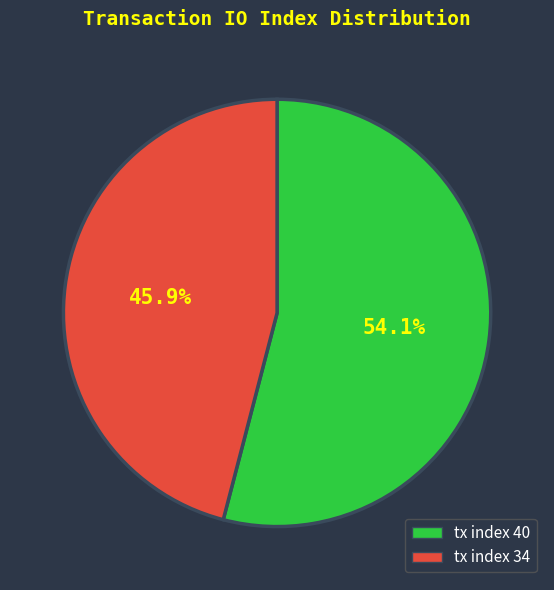

How many segments does this pie chart have?

2